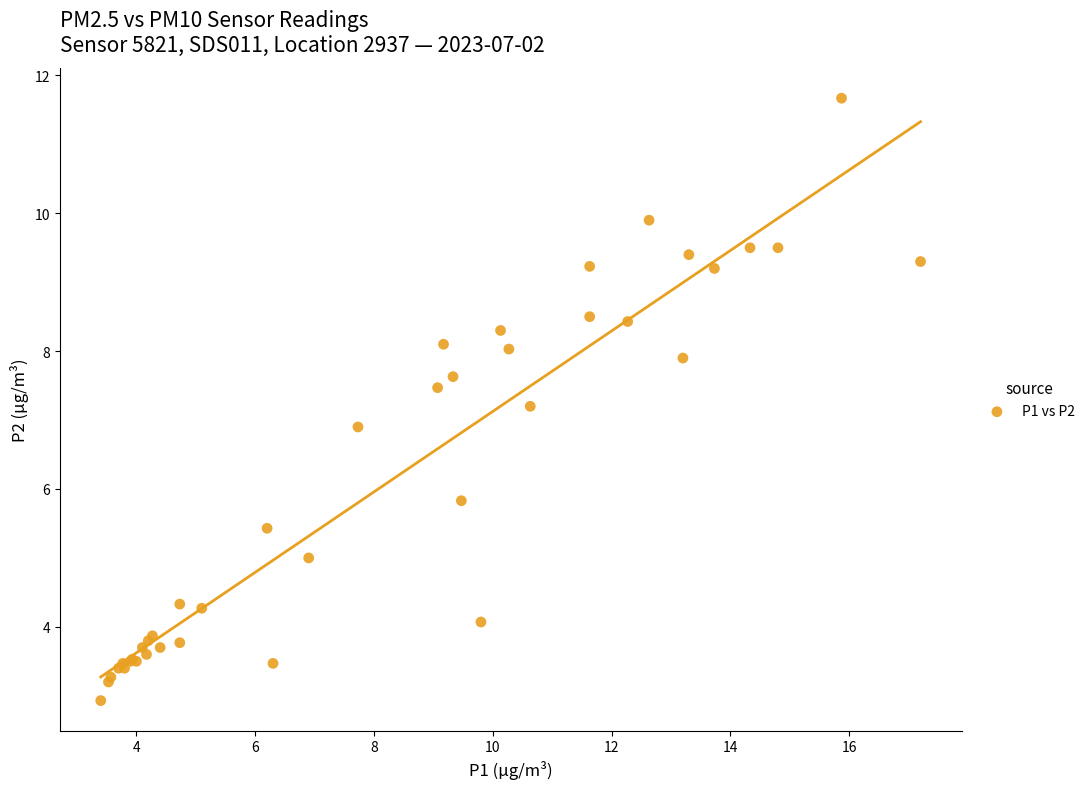

What Y value in the scatter plot is closest to 7?

6.9